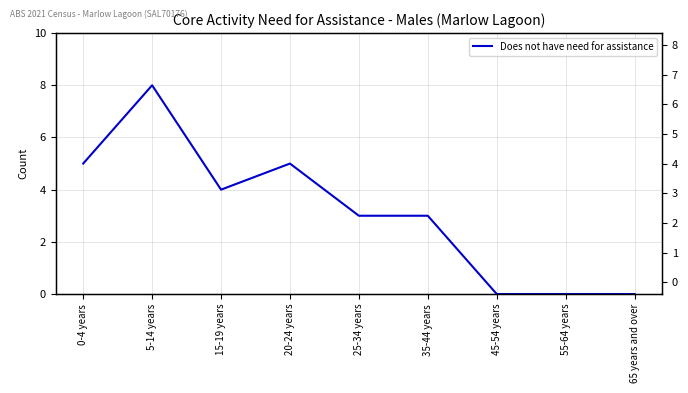

True or false: the data shows 0 at 45-54 years.

True